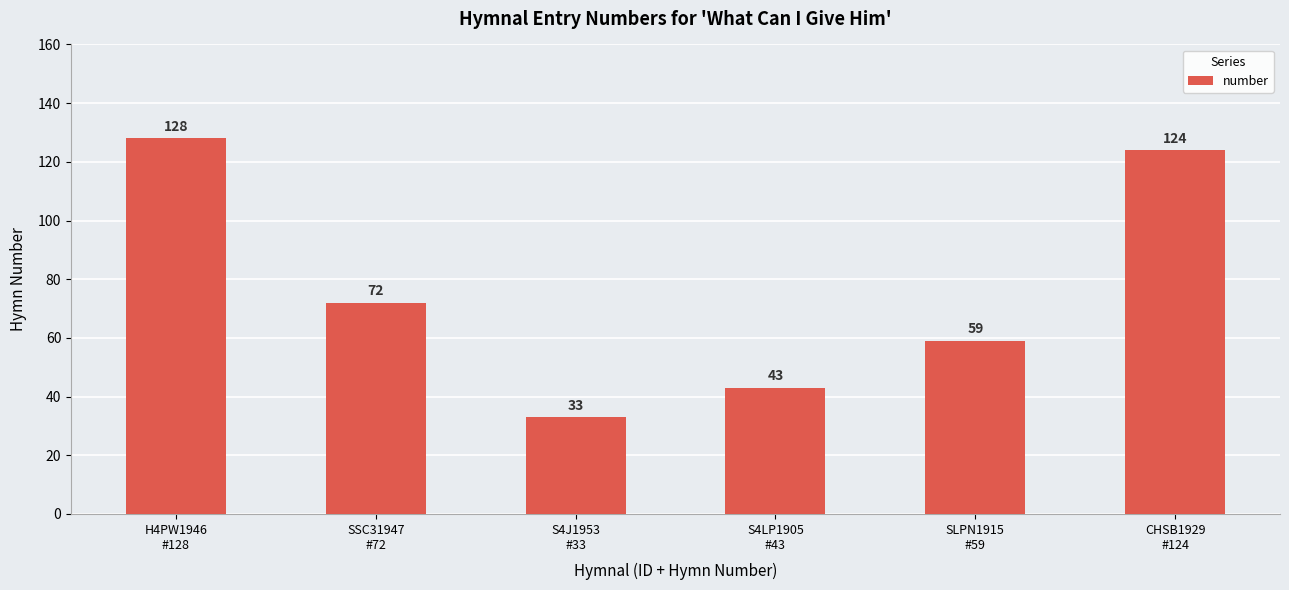

Reading left to right, list all the values displayed in this chart.

128	72	33	43	59	124